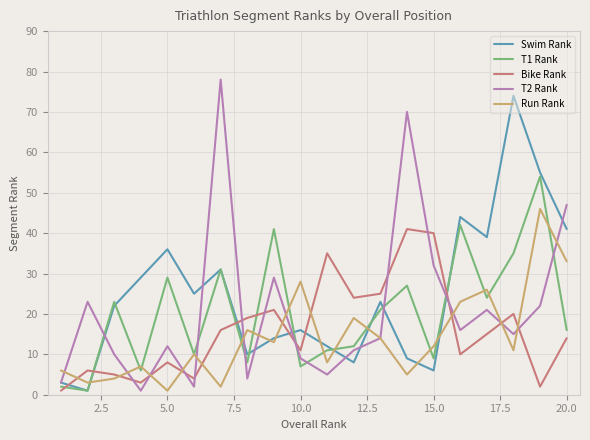

Which series has the largest total across all categories?

Swim Rank